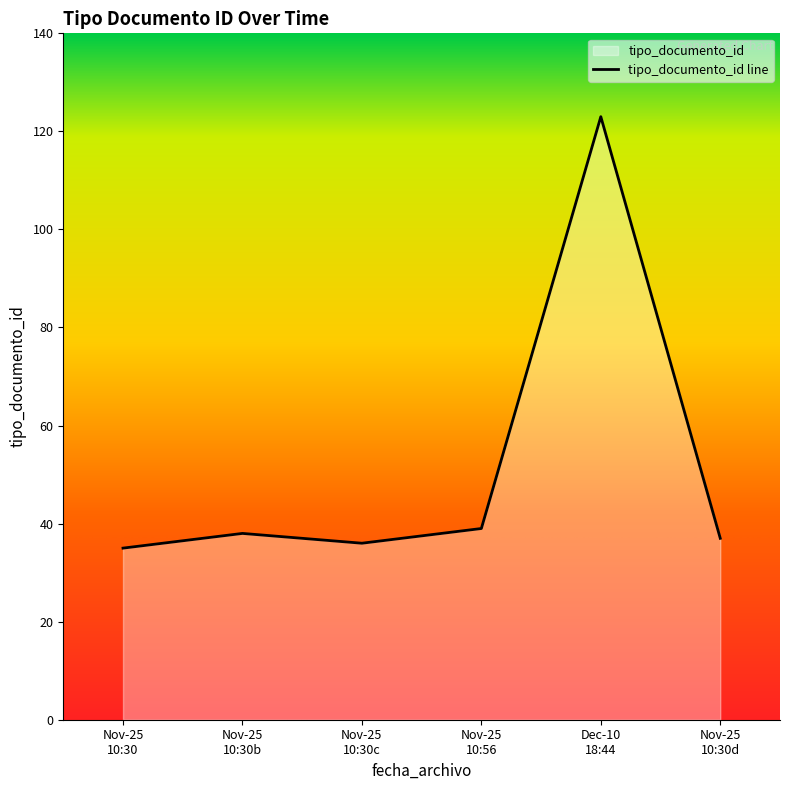

What is the smallest value displayed?

35